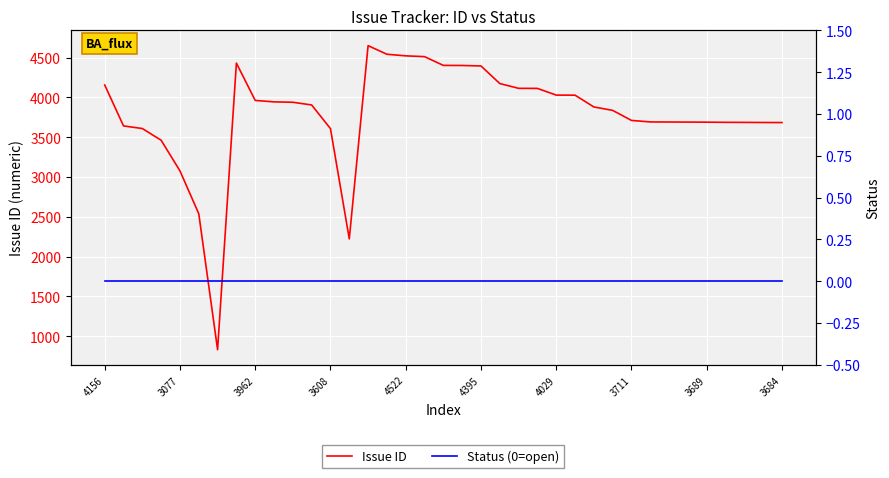

At how many categories does at least one series exceed 4100?

12